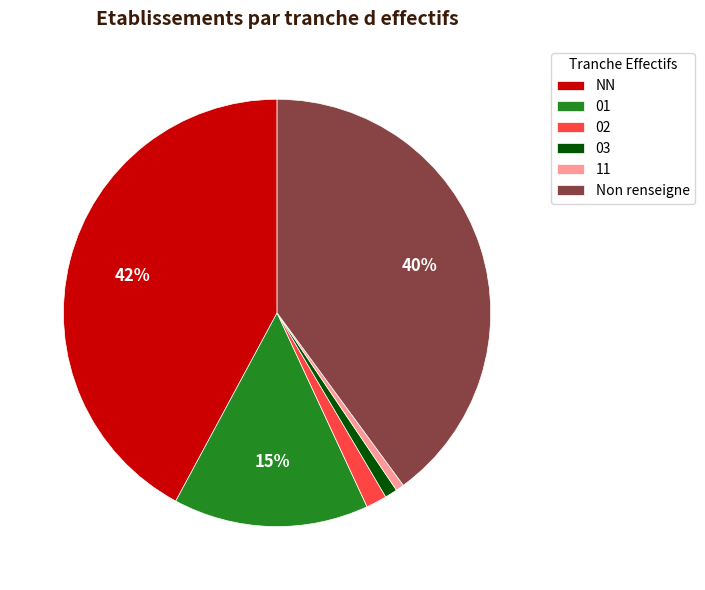

To the nearest percent, what percentage of the pie is 02?

2%